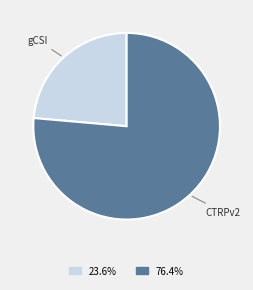

Which has a higher value, gCSI or CTRPv2?

CTRPv2